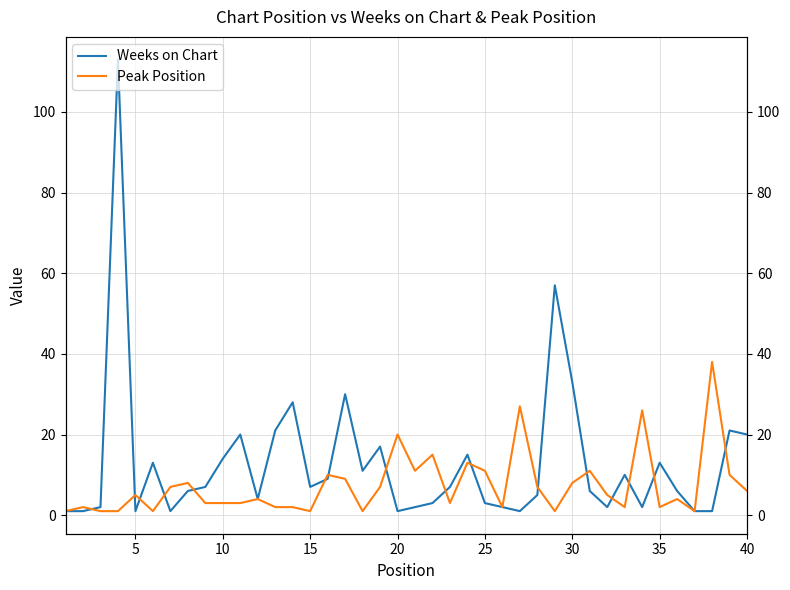

What is the average value of the Weeks on Chart series?

13